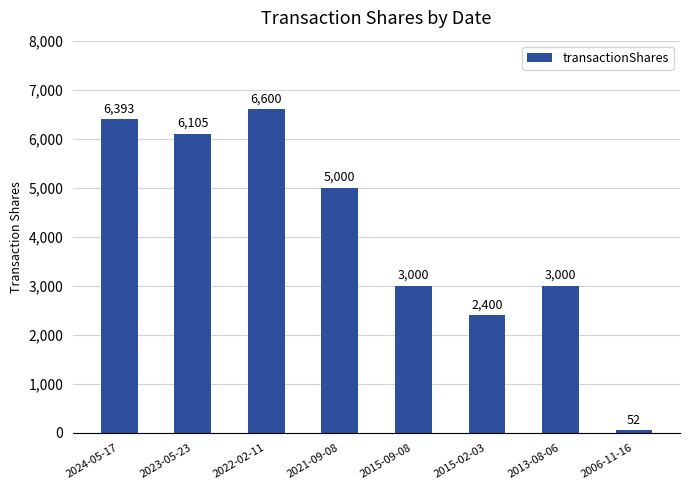

Reading left to right, transcribe all the data shown in this chart.

2024-05-17=6393	2023-05-23=6105	2022-02-11=6600	2021-09-08=5000	2015-09-08=3000	2015-02-03=2400	2013-08-06=3000	2006-11-16=52